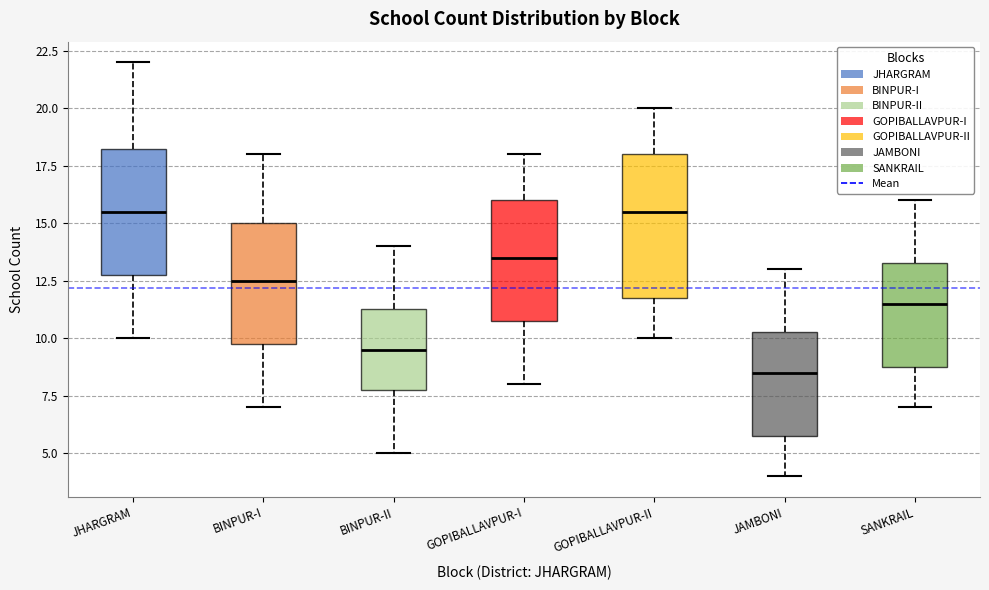

Reading left to right, read every box against the y-axis: the position of its median line, the range the box covers, and the ends of its whiskers. The values are not printed on the chart, so give them approximately, as read against the axis.

JHARGRAM: median 15.5, box 13.0 to 18.5, whiskers 10.0 to 22.0
BINPUR-I: median 12.5, box 10.0 to 15.0, whiskers 7.0 to 18.0
BINPUR-II: median 9.5, box 8.0 to 11.5, whiskers 5.0 to 14.0
GOPIBALLAVPUR-I: median 13.5, box 11.0 to 16.0, whiskers 8.0 to 18.0
GOPIBALLAVPUR-II: median 15.5, box 12.0 to 18.0, whiskers 10.0 to 20.0
JAMBONI: median 8.5, box 6.0 to 10.5, whiskers 4.0 to 13.0
SANKRAIL: median 11.5, box 9.0 to 13.5, whiskers 7.0 to 16.0